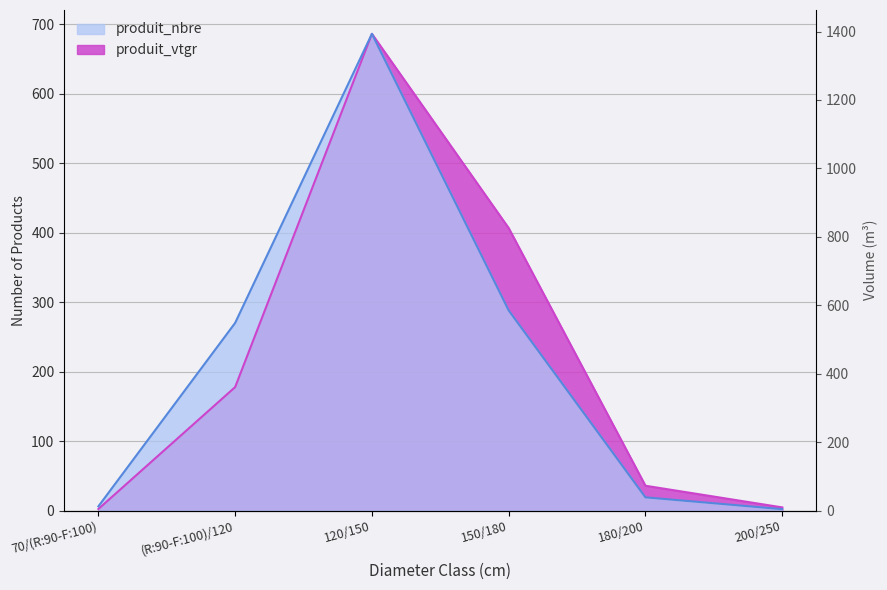

At how many categories does at least one series exceed 492?

1